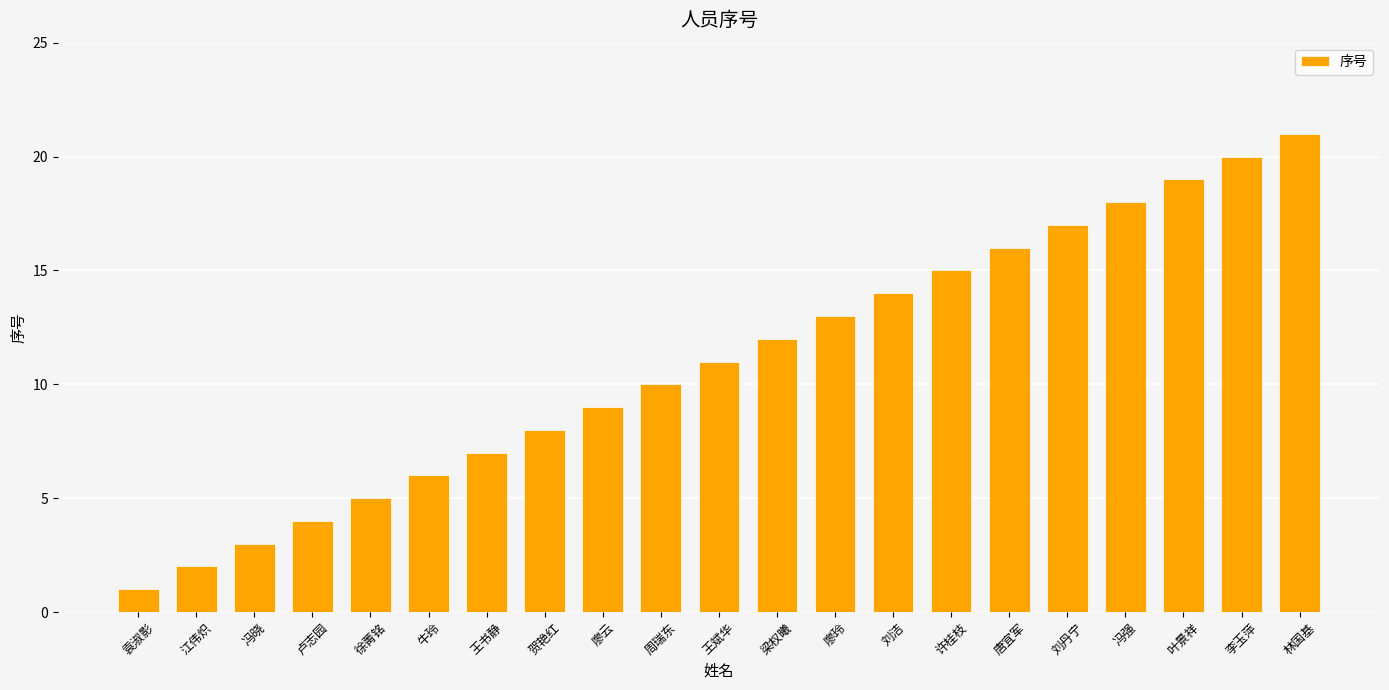

What is the greatest value displayed?

21